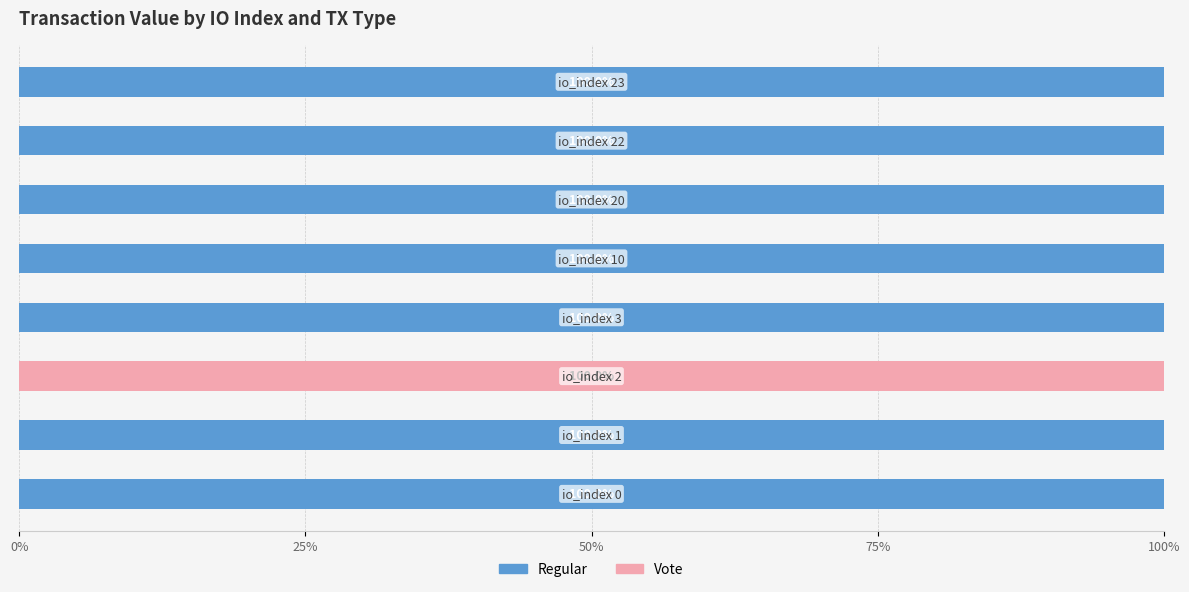

Reading left to right, transcribe all the data shown in this chart.

Regular: 100	100	0	100	100	100	100	100
Vote: 0	0	100	0	0	0	0	0